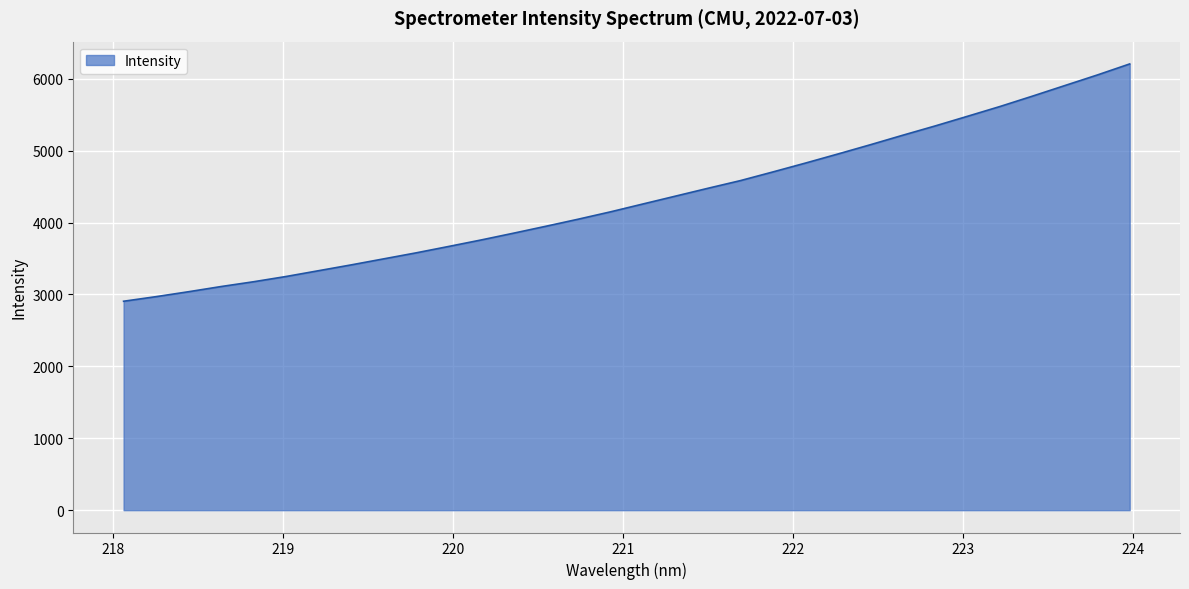

What is the difference between the maximum and minimum values?

3299.5